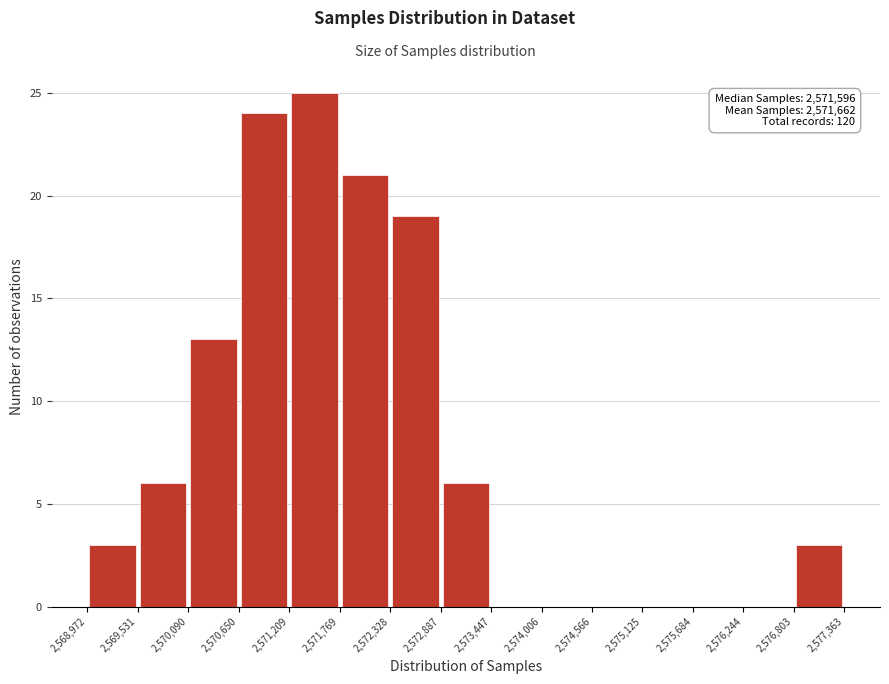

Which range on the x-axis has the tallest bar?

2,571,209 to 2,571,769